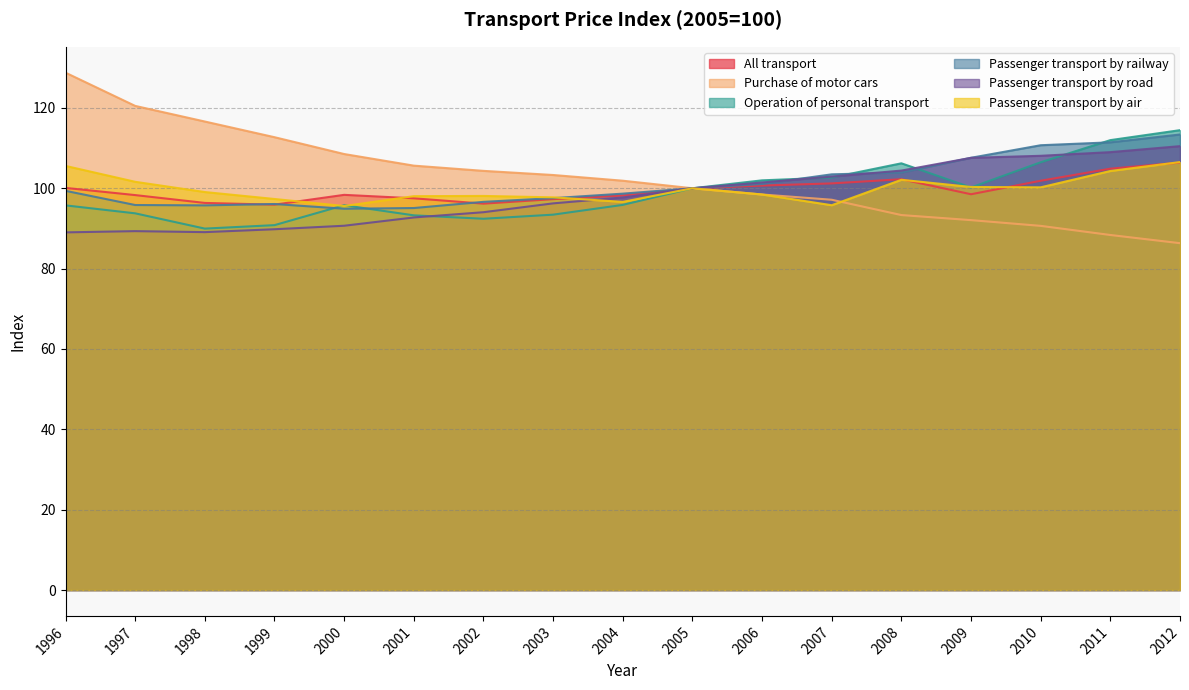

True or false: Passenger transport by air has more than 0 points higher than both neighbors.

True